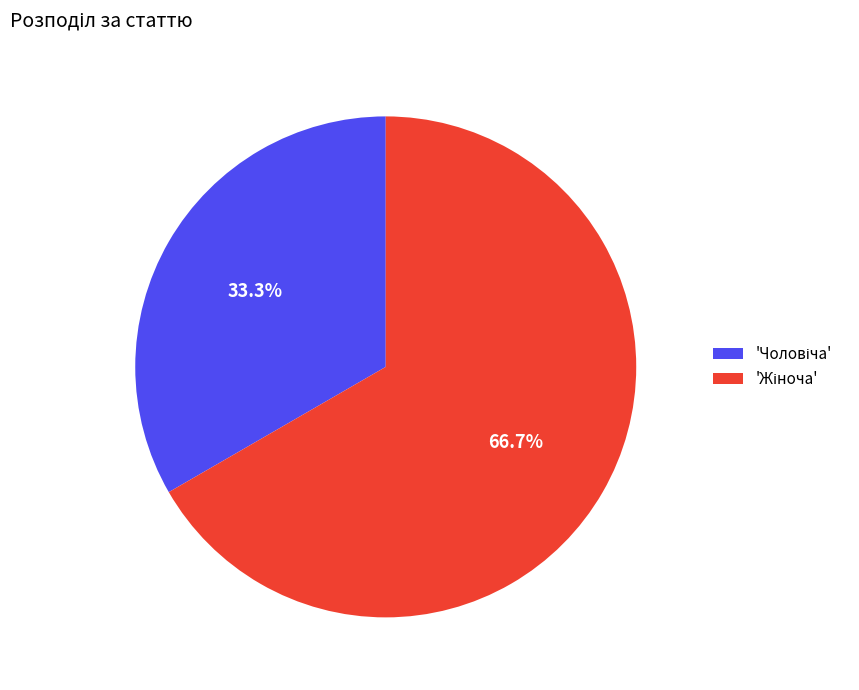

Is there any slice that represents more than half of the pie?

Yes